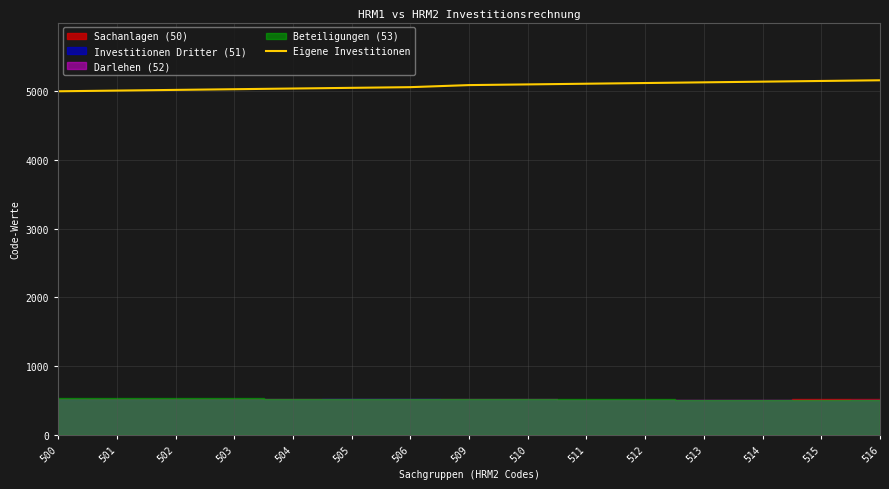

True or false: Eigene Investitionen has a value of 5040 at 504.

True